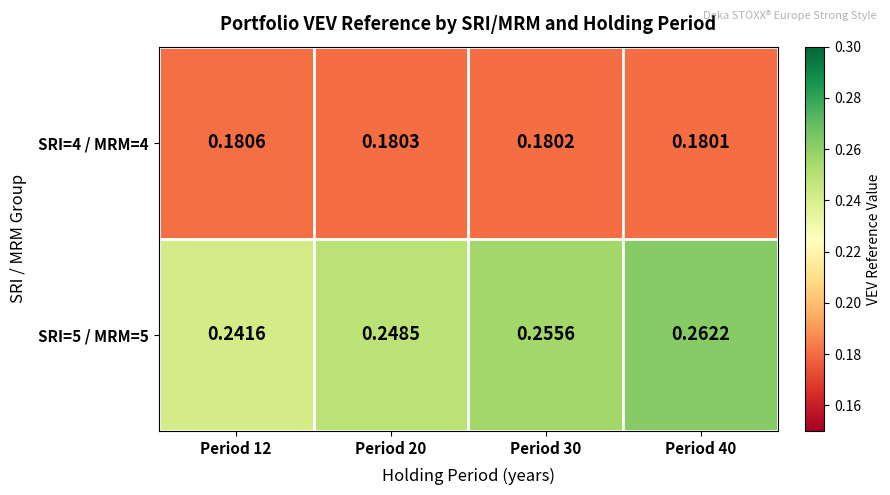

Is the value of SRI=4 / MRM=4 at Period 12 greater than the value of SRI=5 / MRM=5 at Period 20?

No